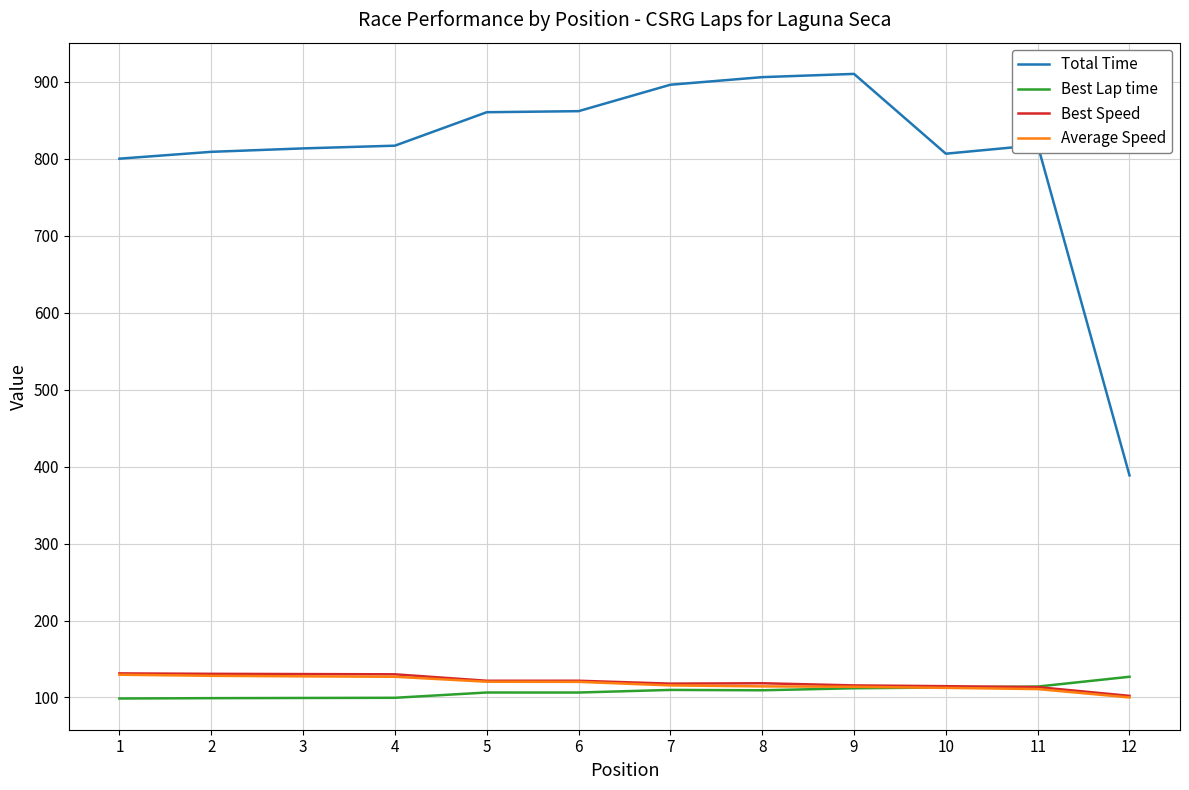

What is the maximum value for Average Speed?

129.6